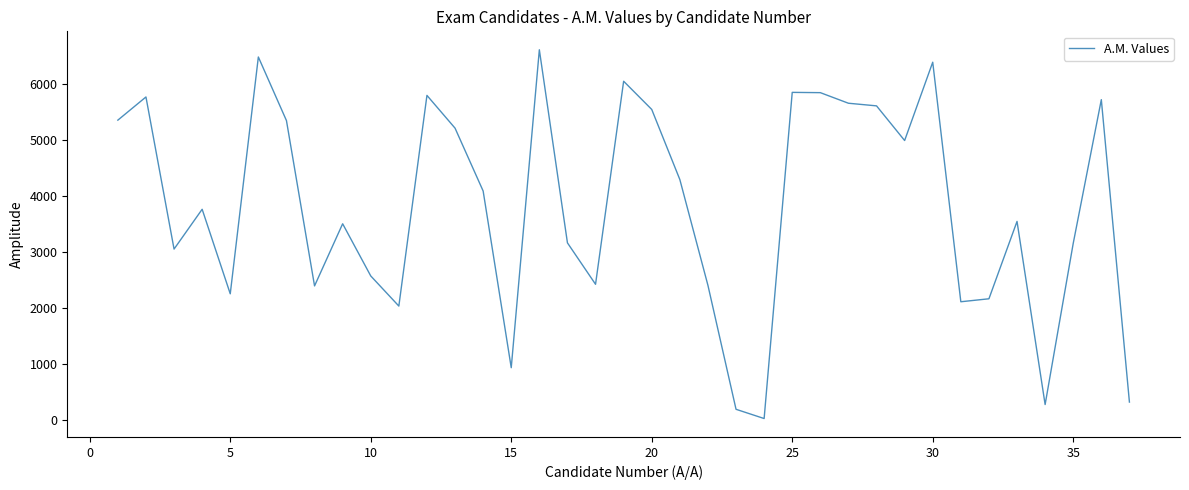

What is the maximum value shown in the chart?

6619